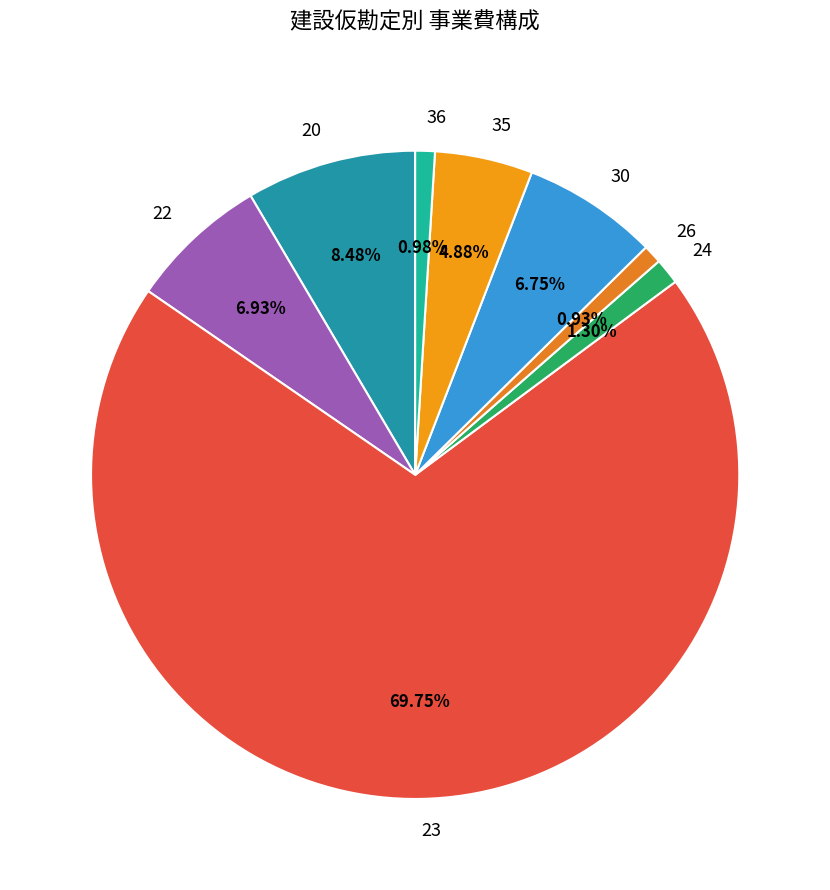

Is the sum of 20 and 24 greater than half?

No